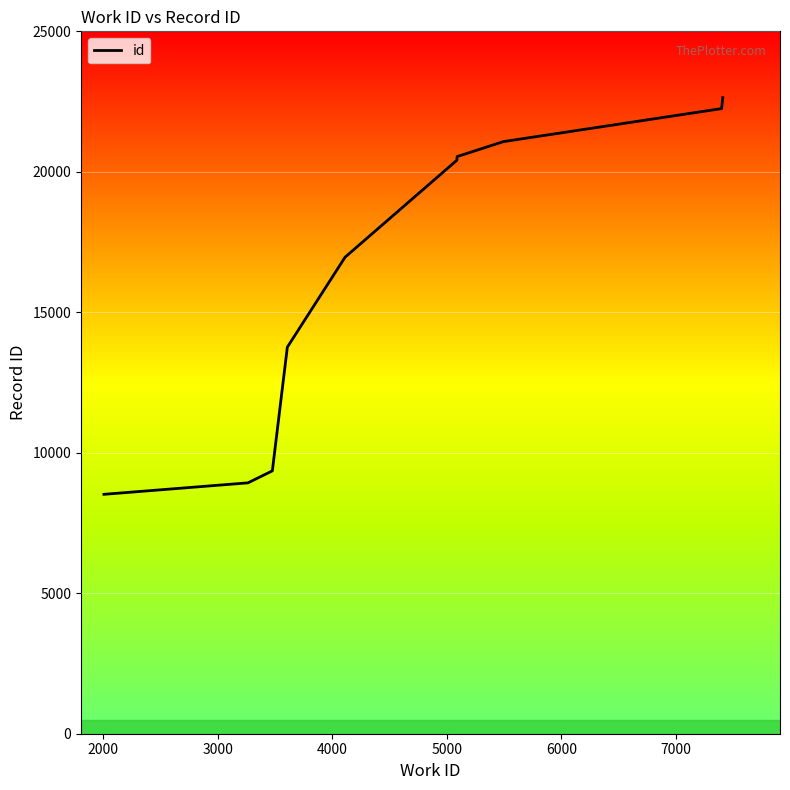

What is the minimum value shown in the chart?

8521